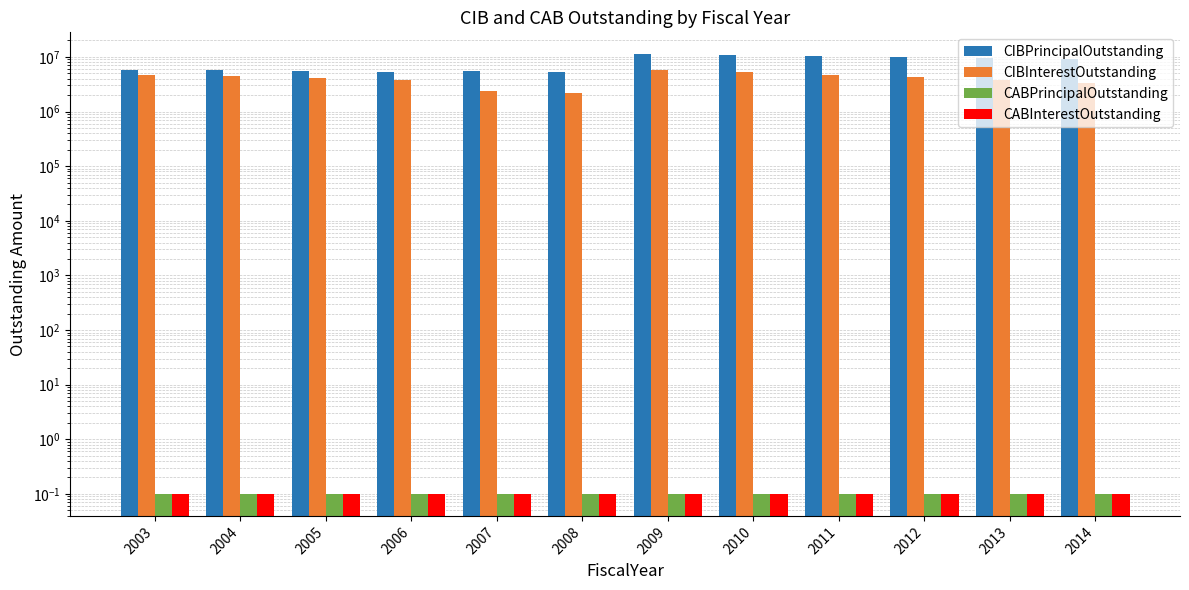

What are all the series names shown in the legend?

CIBPrincipalOutstanding, CIBInterestOutstanding, CABPrincipalOutstanding, CABInterestOutstanding